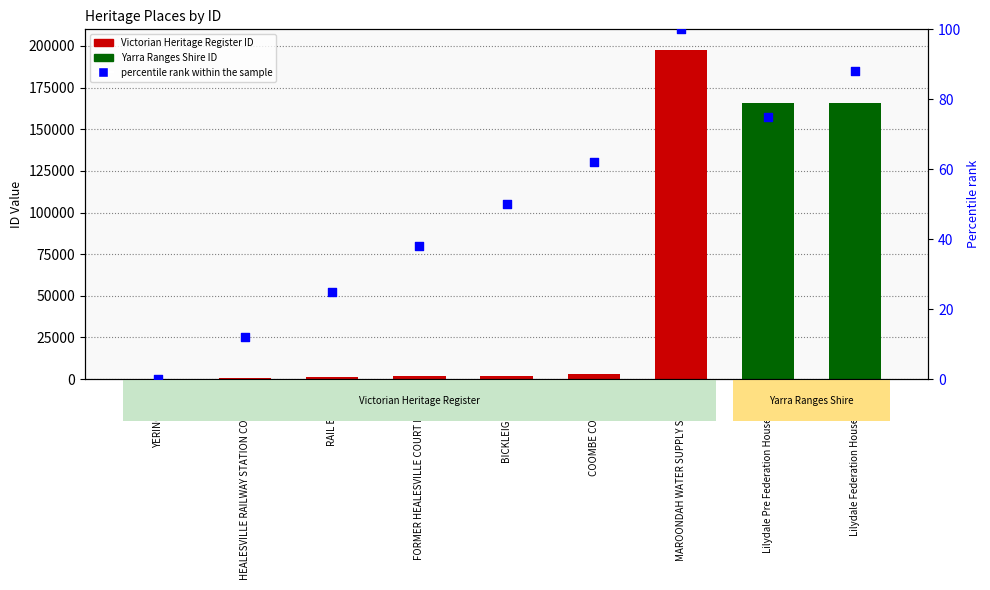

Which series contains the lowest Y value?

percentile rank within the sample